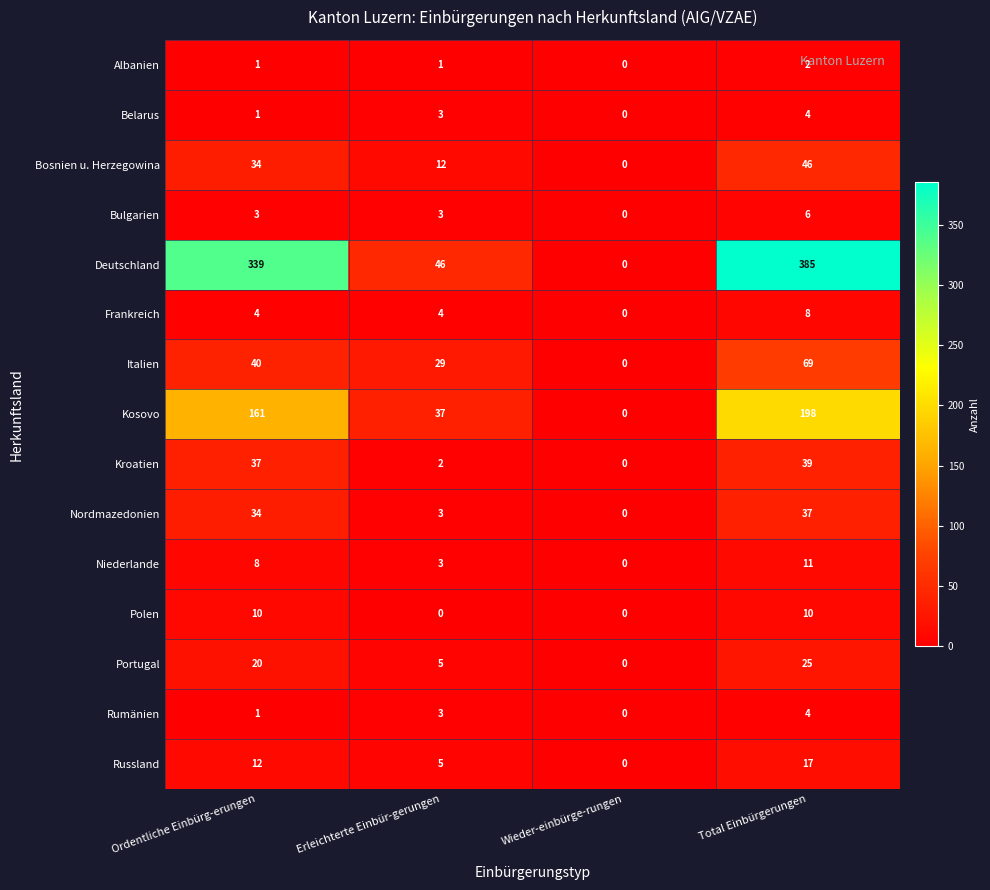

At which category does the chart reach its peak across all series?

Total Einbürgerungen